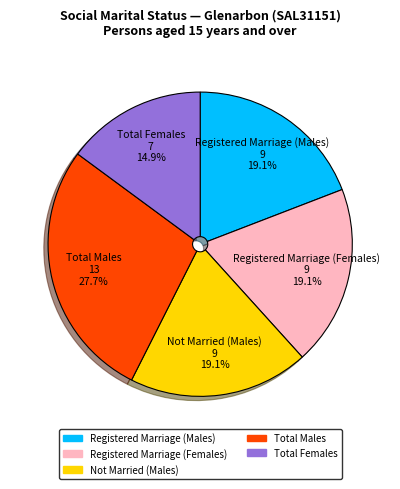

How many segments does this pie chart have?

5